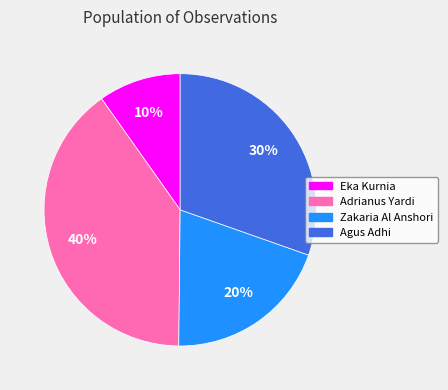

The Zakaria Al Anshori slice represents 20% of the pie. True or false?

True